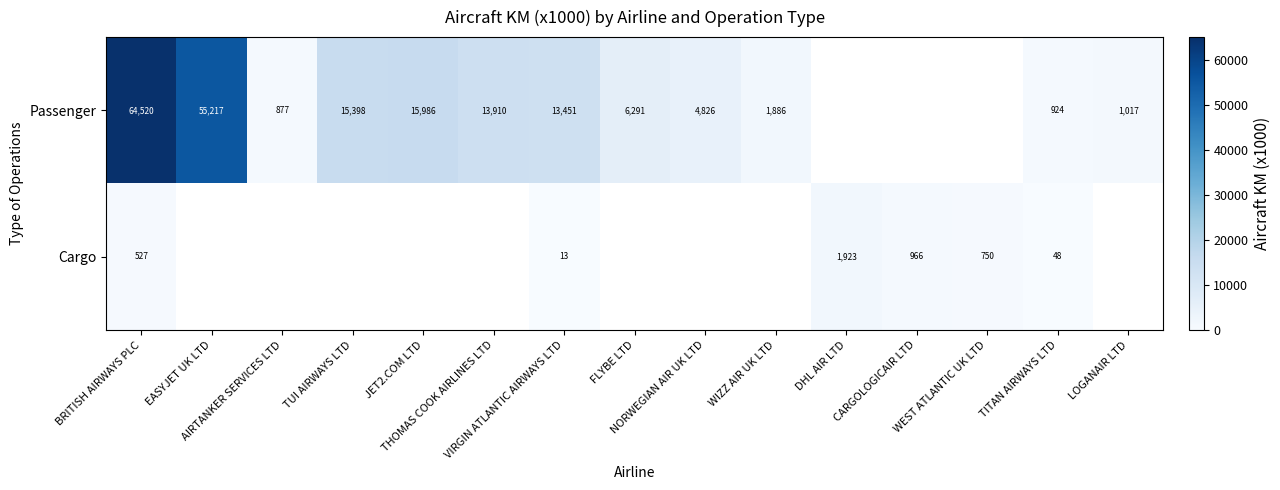

What is the lowest value of the Passenger series?

877.0